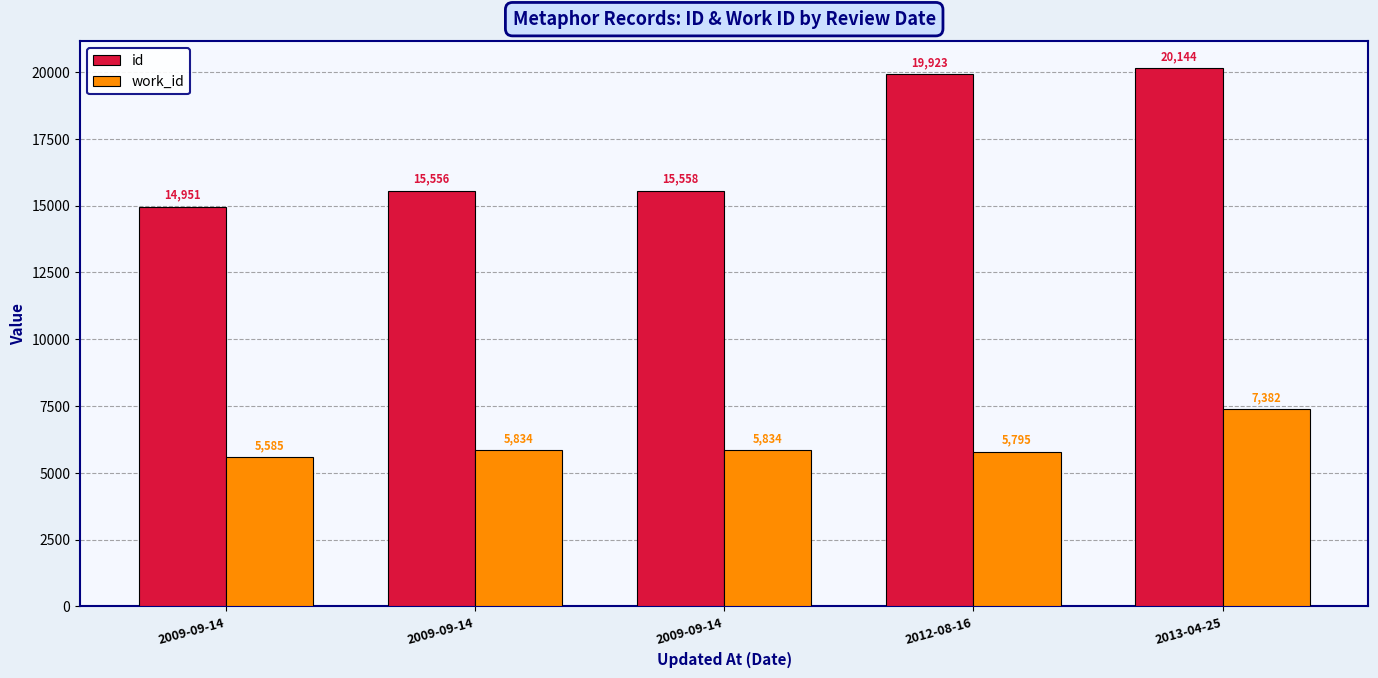

Read the id value at 2009-09-14, to the nearest 100.

15000